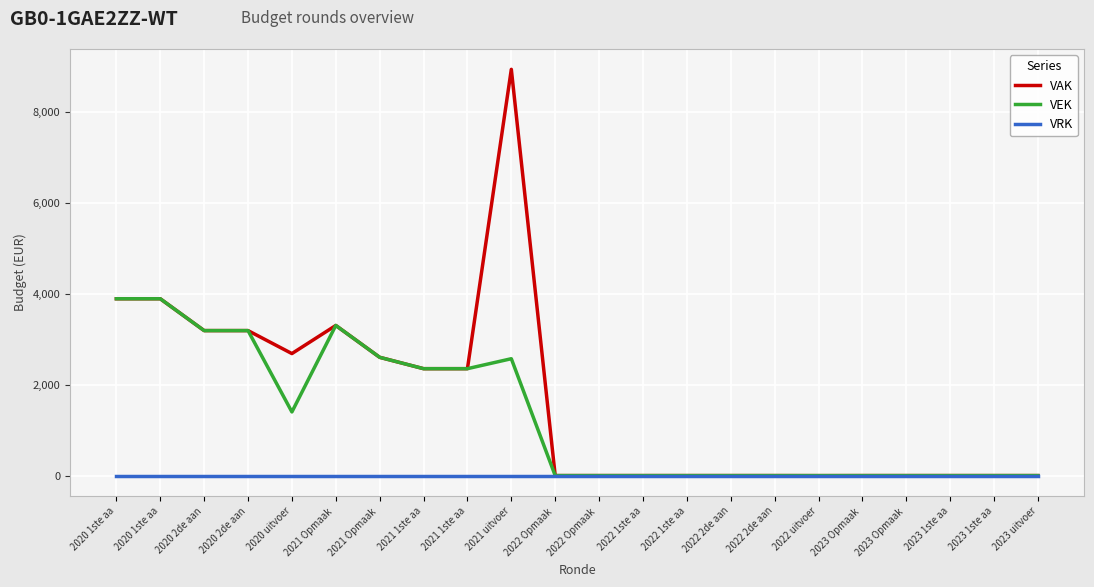

Is it true that VEK equals 1540 at 2021 Opmaak ?

False